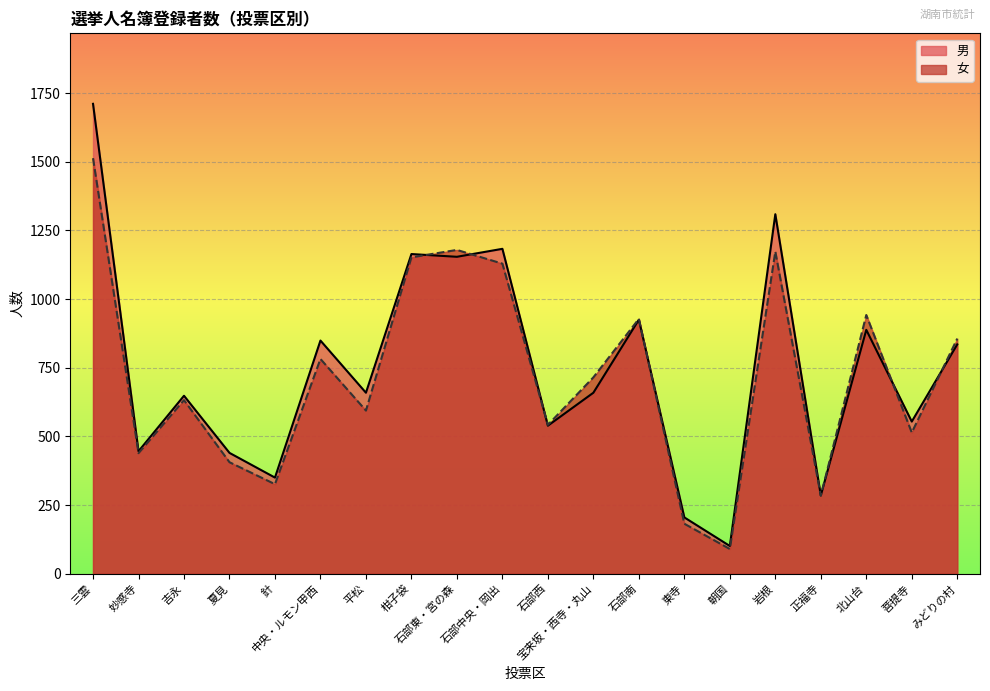

Reading left to right, what are all the values shown in this chart?

女: 1513	439	632	406	326	782	594	1152	1179	1129	542	715	928	182	90	1173	284	942	514	856
男: 1711	446	648	440	350	849	659	1164	1154	1183	539	659	925	205	101	1309	285	888	554	835